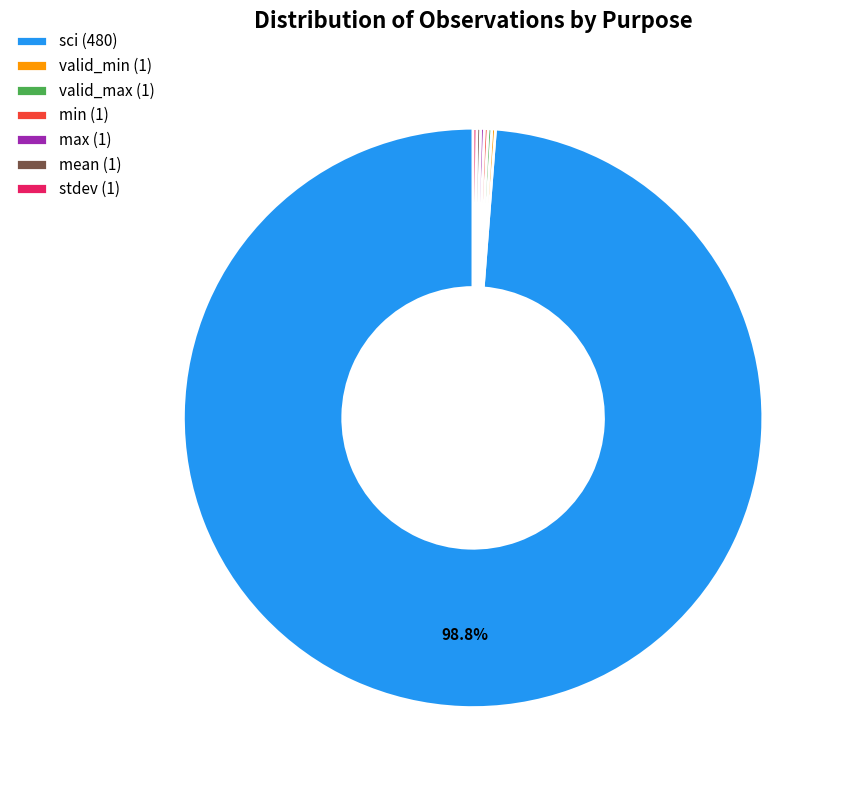

Does any single category account for the majority?

Yes